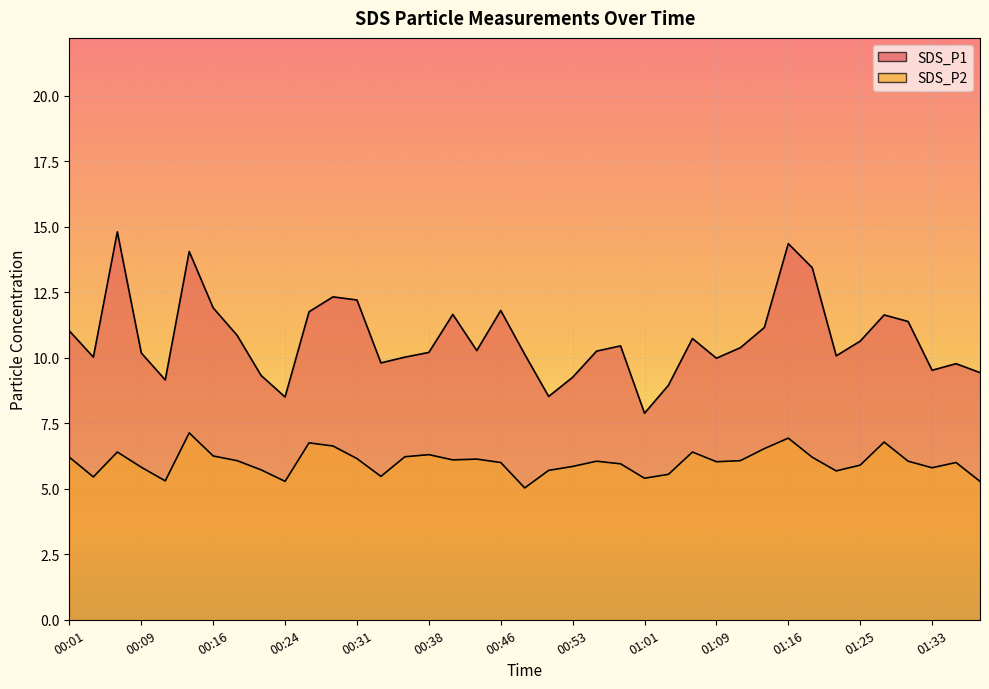

Which series has the widest spread of values?

SDS_P1